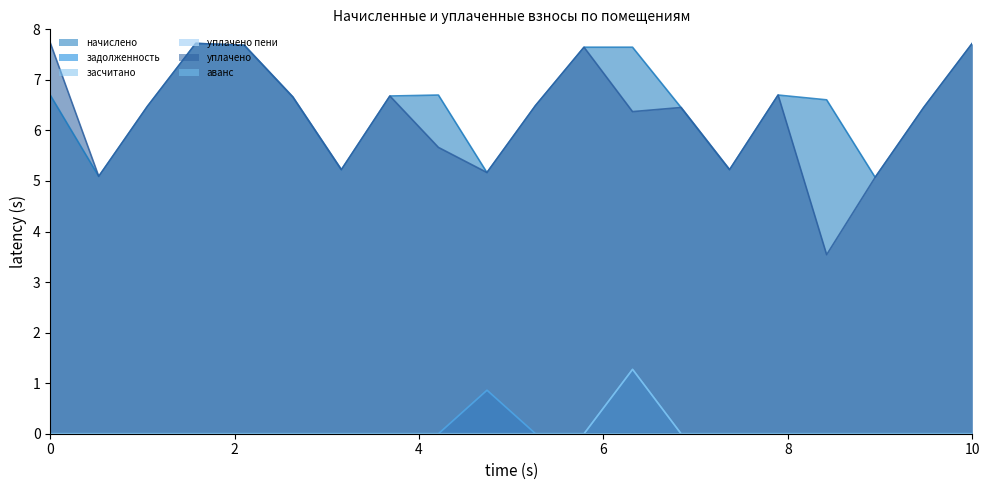

What is the sum of all начислено values?

130.1